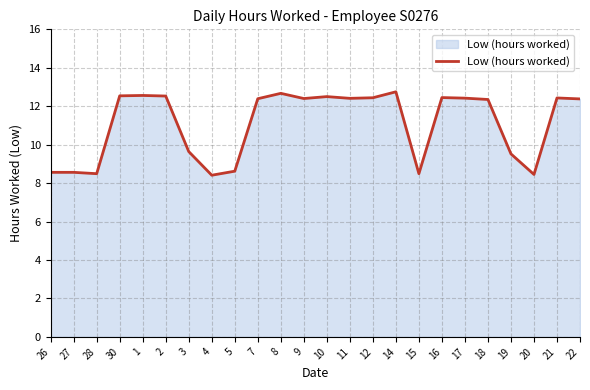

What is the approximate value at 21?

12.4